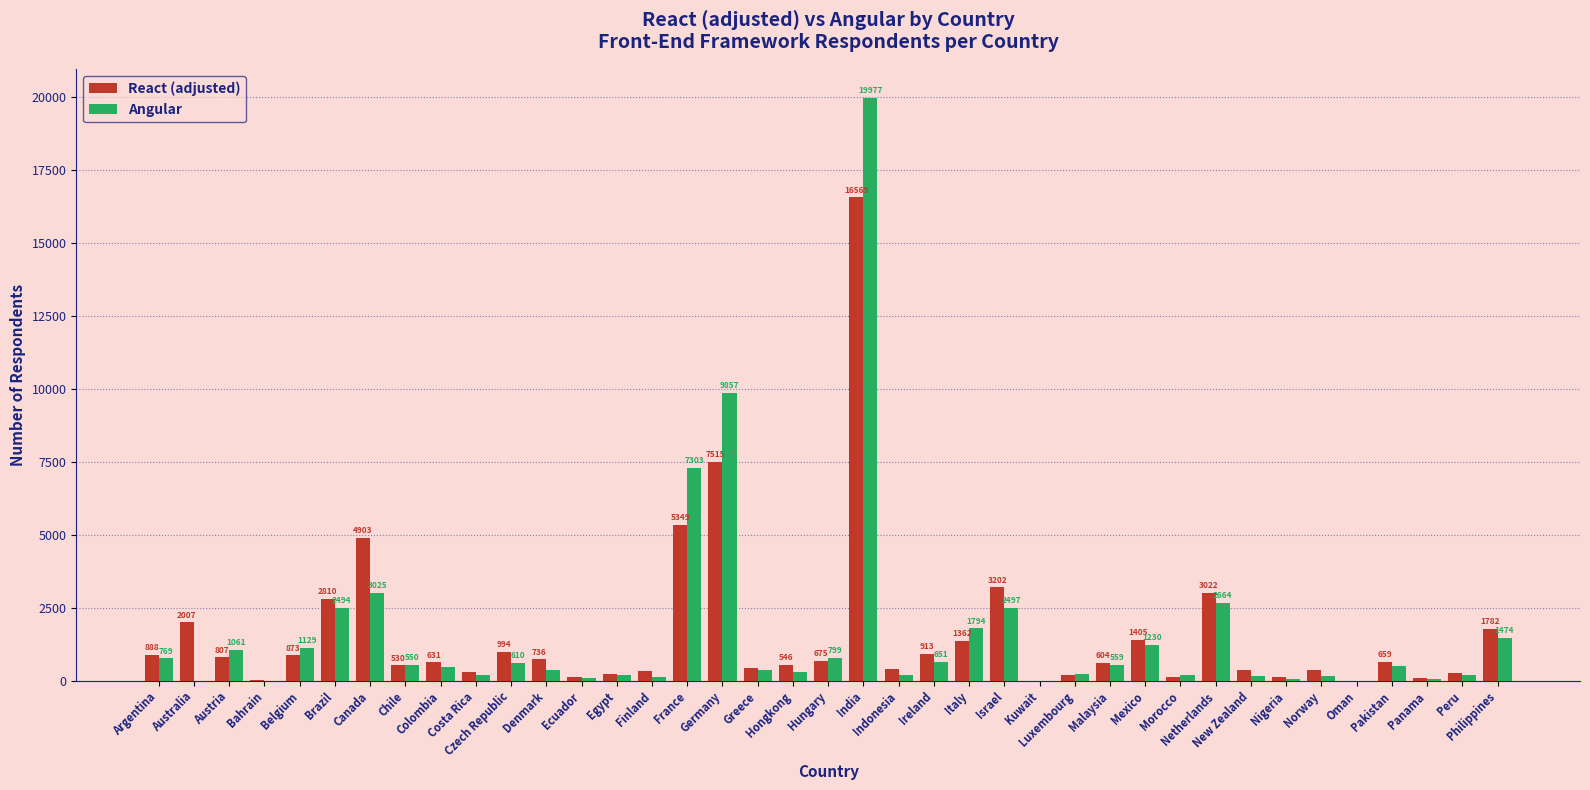

Which series has the largest total across all categories?

Angular